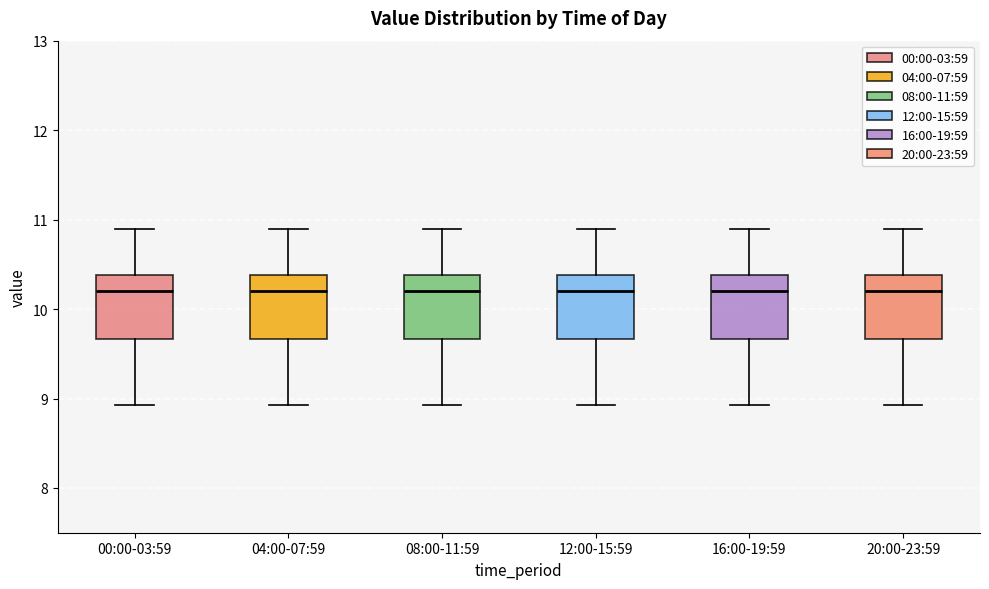

Where does the upper whisker of the box for 20:00-23:59 end on the y-axis? The values are not printed on the chart, so give them approximately, as read against the axis.

10.9